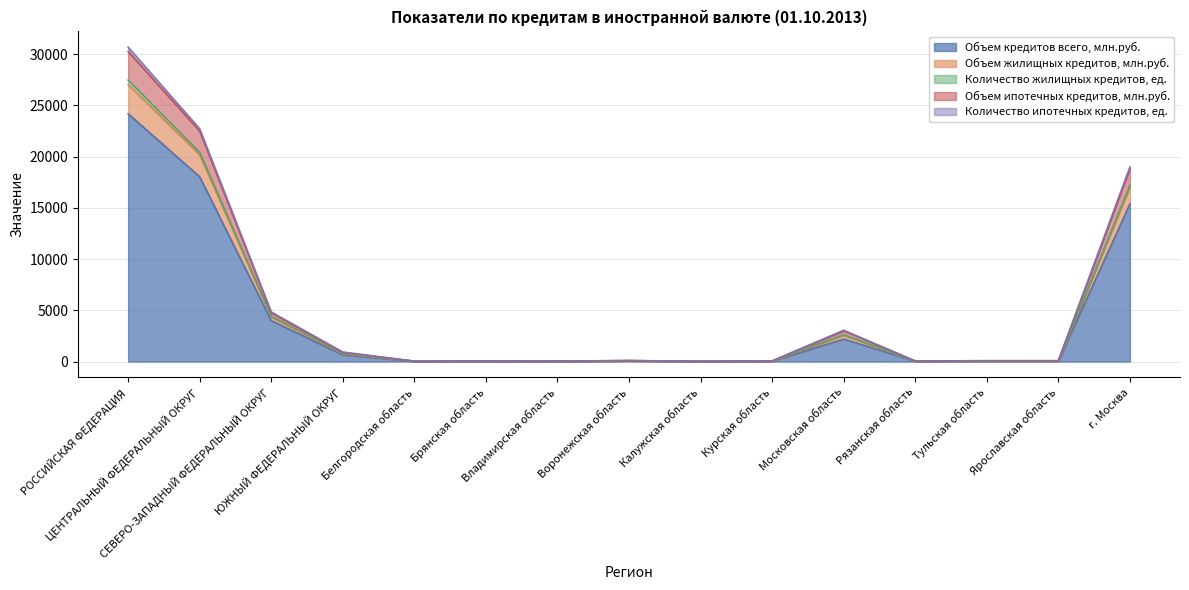

At which label does Объем кредитов всего, млн.руб. first exceed 52?

РОССИЙСКАЯ ФЕДЕРАЦИЯ